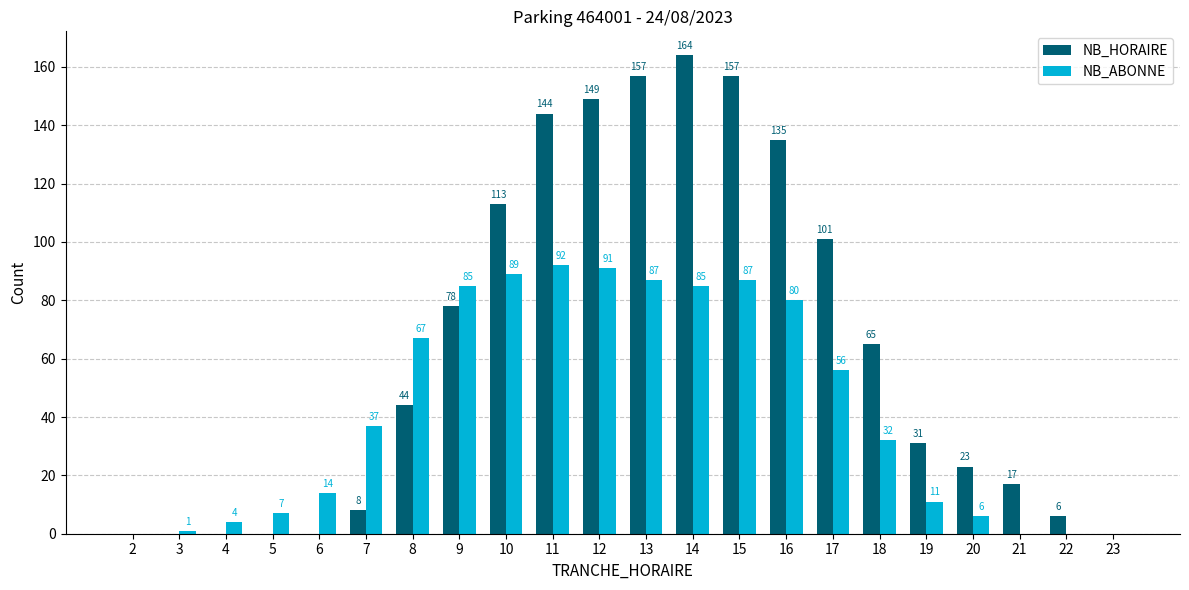

At which label does NB_ABONNE reach its peak?

11